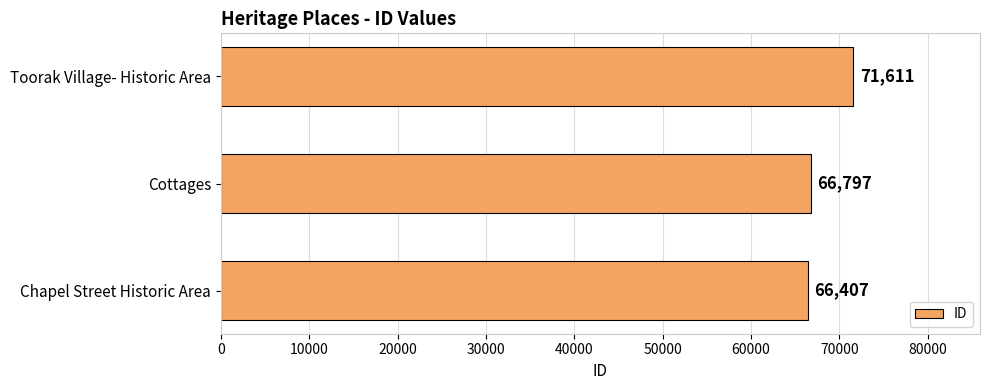

Read the value at Cottages.

66797